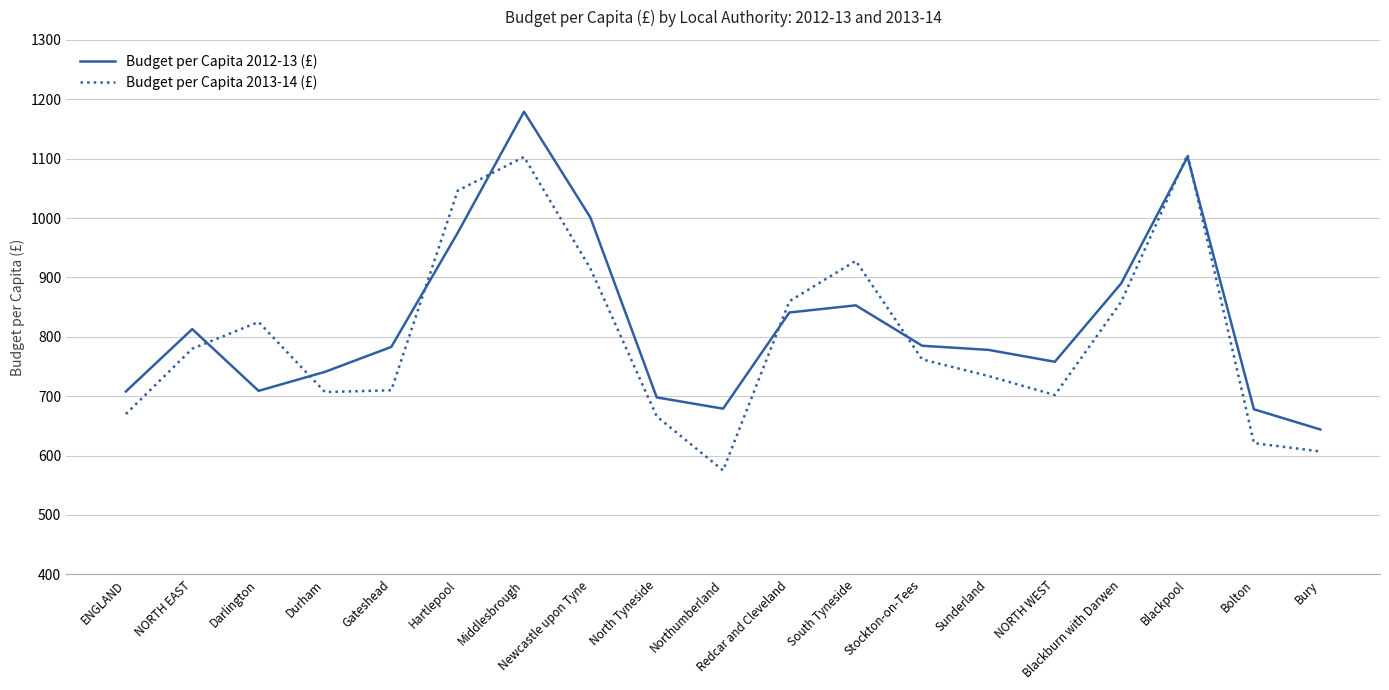

Which category has the lowest value in the Budget per Capita 2012-13 (£) series?

Bury